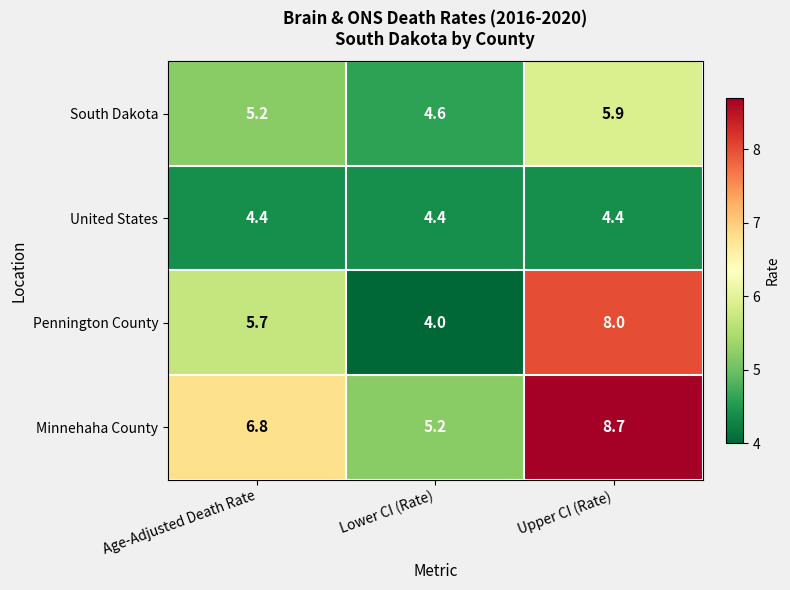

How many distinct data groups are displayed?

4